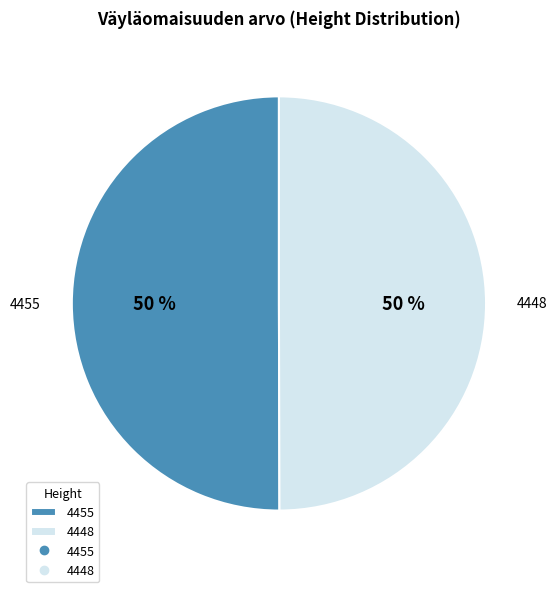

To the nearest percent, what is the combined percentage of 4448 and 4455?

100%